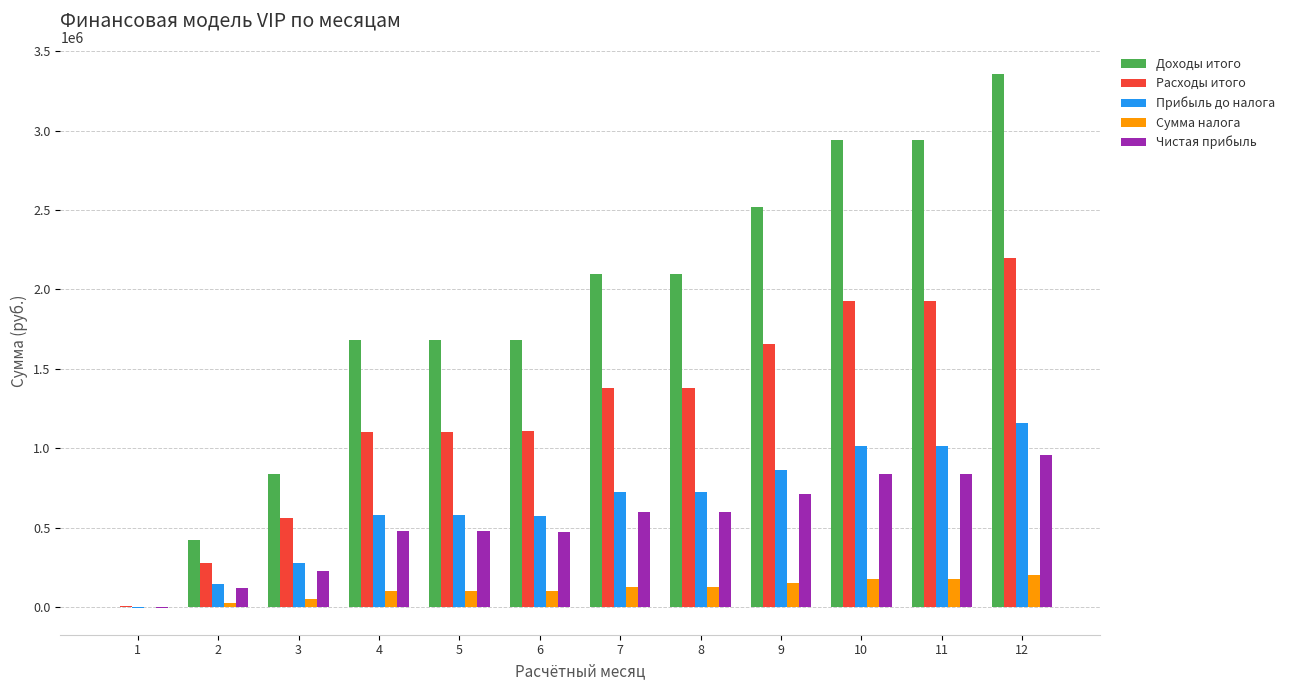

At which category is the sum across all series the highest?

12